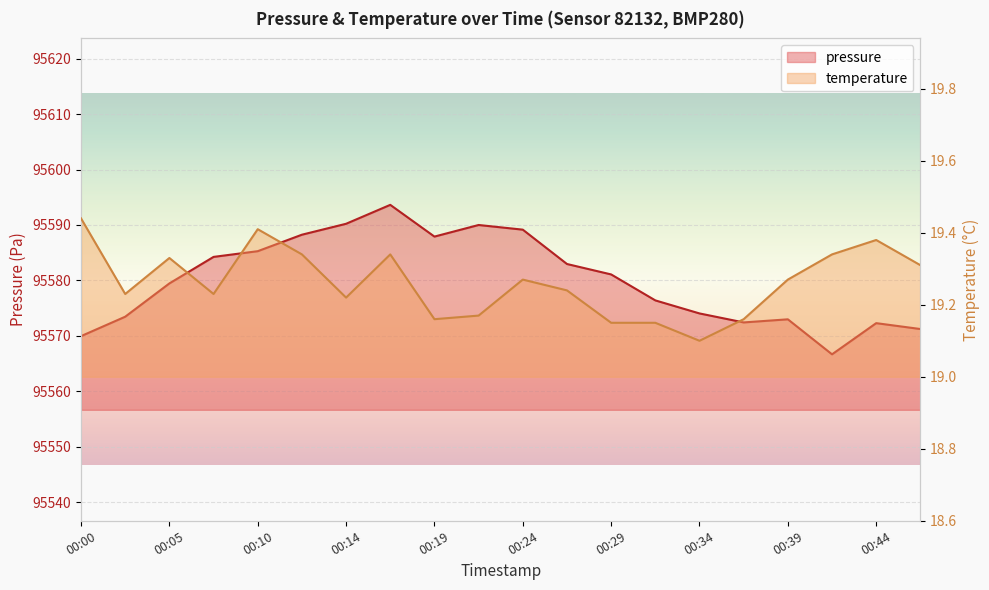

Reading left to right, what are all the values shown in this chart?

pressure: 00:00=95570.0	00:02=95573.5	00:05=95579.5	00:07=95584.2	00:10=95585.3	00:12=95588.2	00:14=95590.2	00:17=95593.6	00:19=95587.9	00:22=95590.0	00:24=95589.2	00:27=95583.0	00:29=95581.1	00:31=95576.4	00:34=95574.1	00:36=95572.4	00:39=95573.0	00:41=95566.7	00:44=95572.3	00:46=95571.2
temperature: 00:00=19.4	00:02=19.2	00:05=19.3	00:07=19.2	00:10=19.4	00:12=19.3	00:14=19.2	00:17=19.3	00:19=19.2	00:22=19.2	00:24=19.3	00:27=19.2	00:29=19.1	00:31=19.1	00:34=19.1	00:36=19.2	00:39=19.3	00:41=19.3	00:44=19.4	00:46=19.3